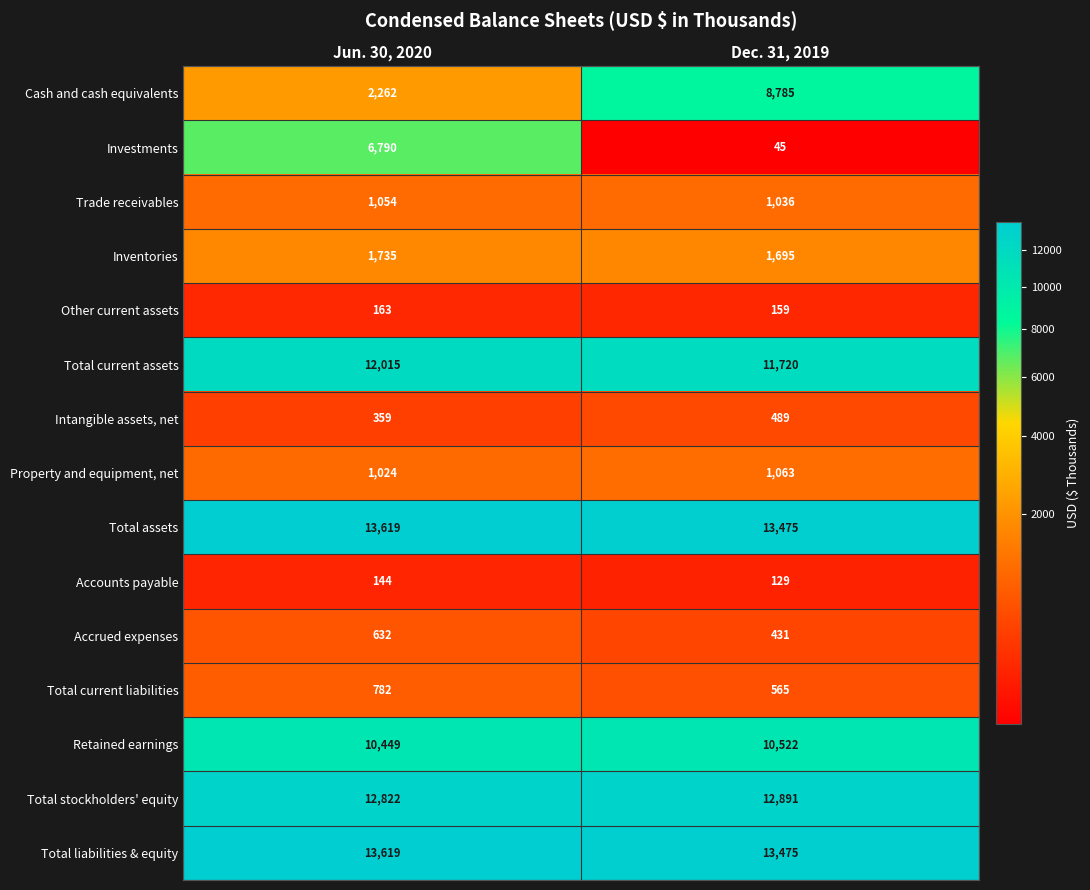

What is the spread (max minus min) of values at Dec. 31, 2019?

13430